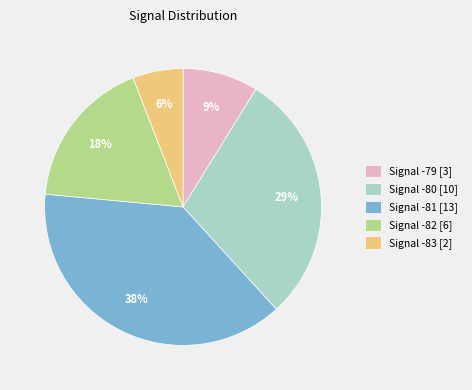

What is the ratio of the value at Signal -83 [2] to the value at Signal -79 [3]?

0.7